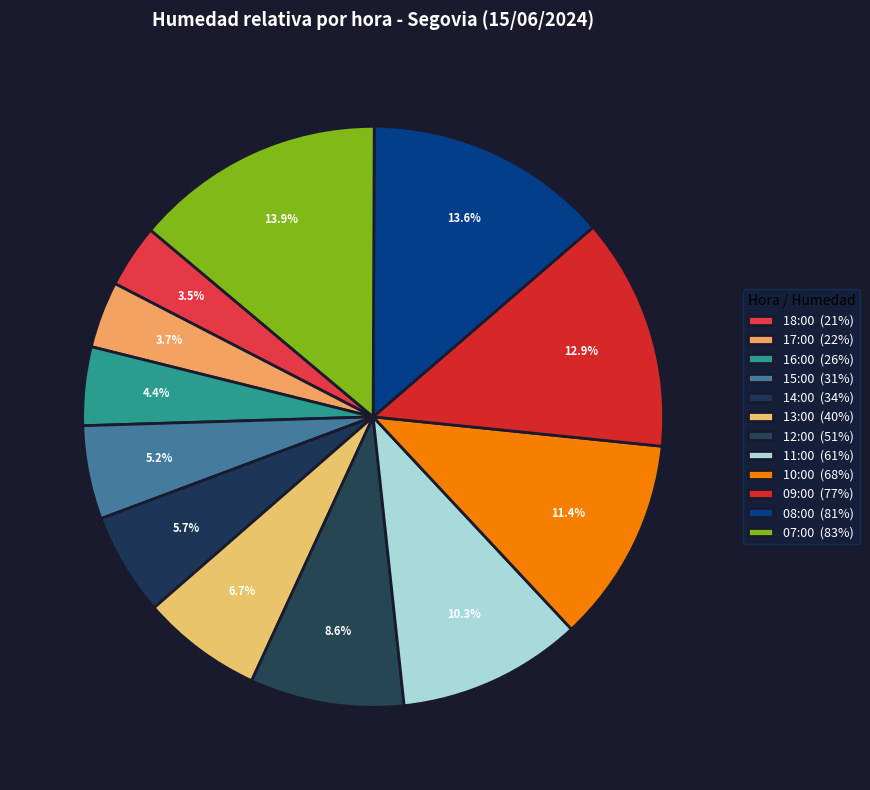

Combined, do 13:00 and 15:00 account for over 50%?

No